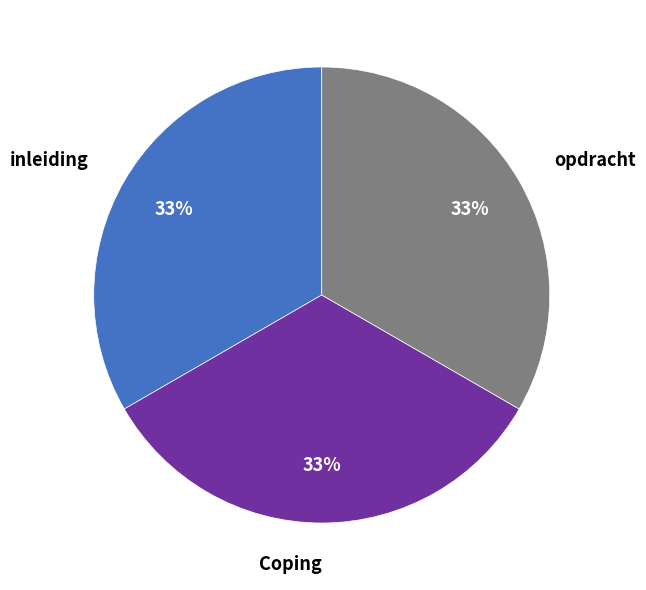

To the nearest percent, what is the average slice percentage?

33%